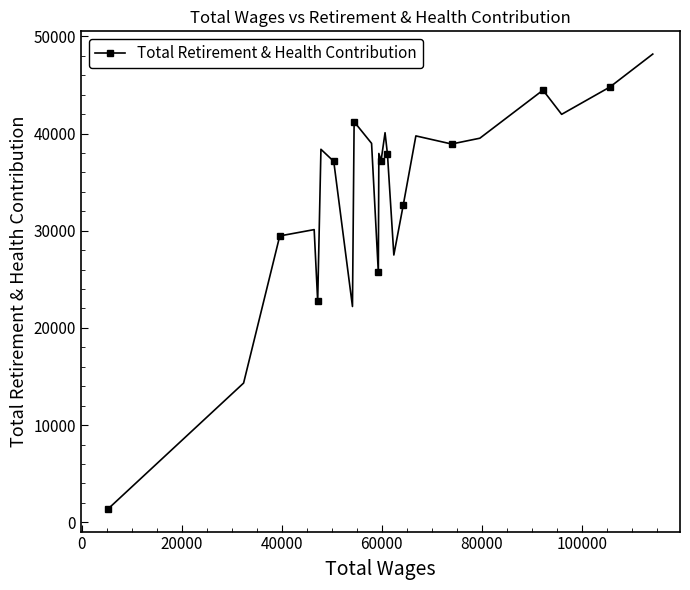

True or false: there are more than 1 points higher than both neighbors.

True